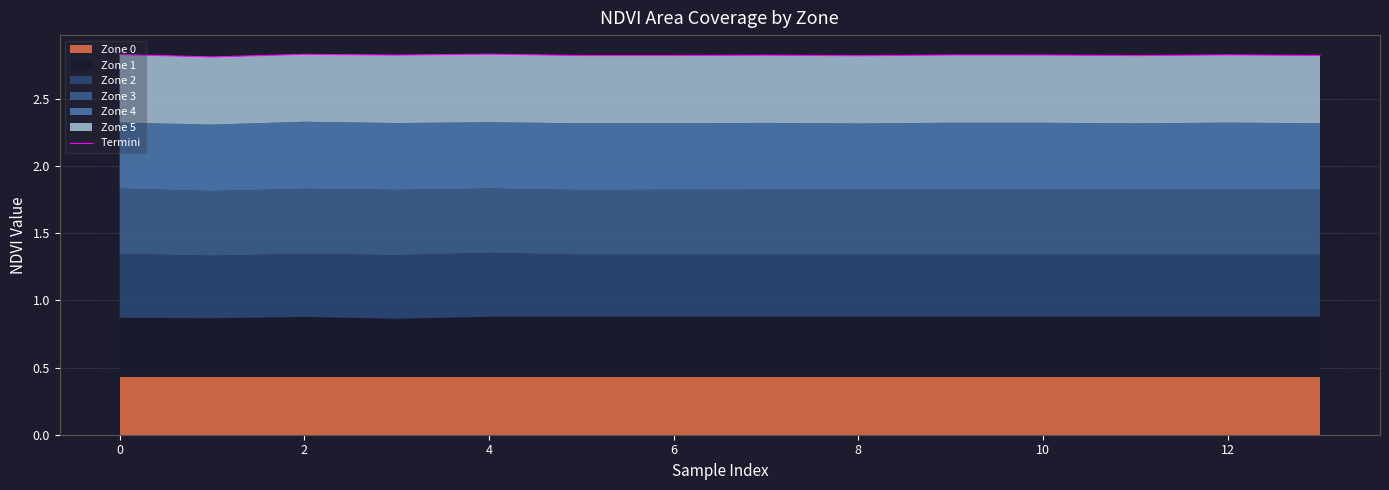

At which category does the chart reach its peak across all series?

4